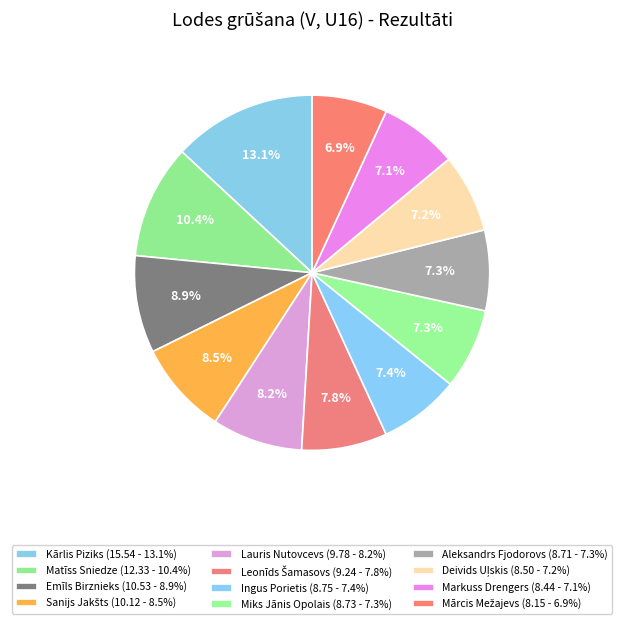

To the nearest percent, what percentage of the pie is Miks Jānis Opolais?

7%